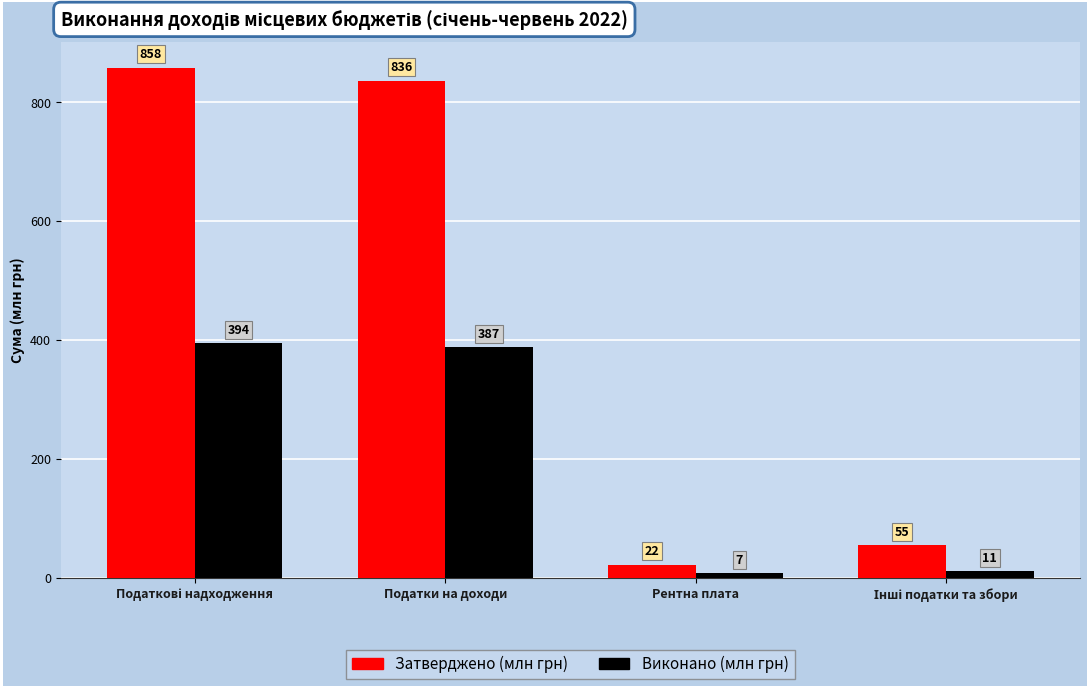

Which series has the largest range (max minus min)?

Затверджено (млн грн)